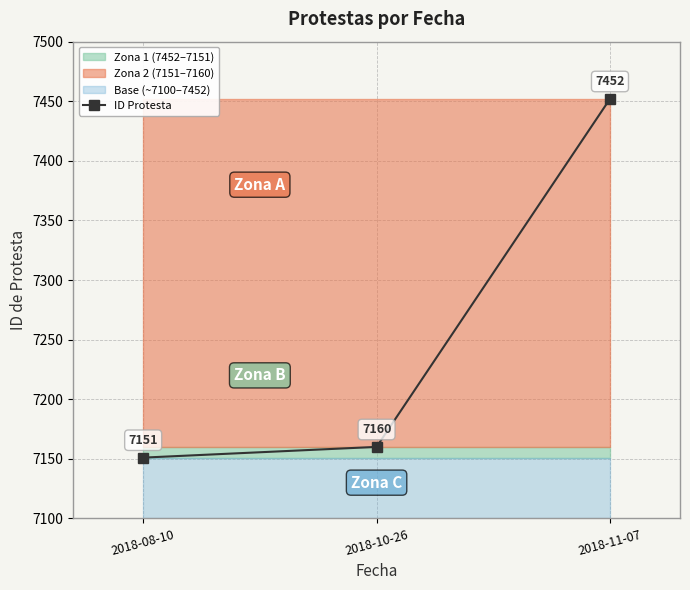

Approximately how many times larger is the value at 2018-08-10 compared to 2018-10-26?

1.0